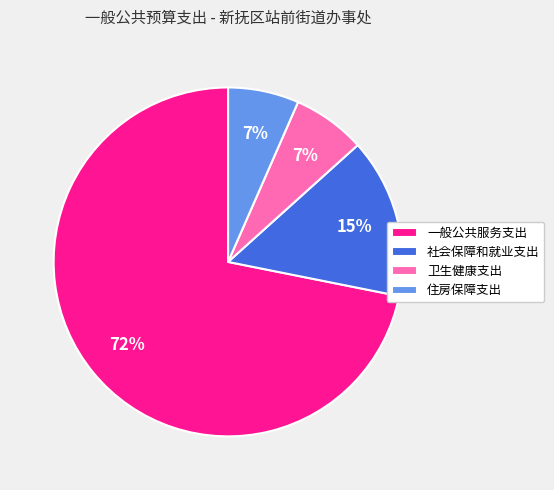

True or false: 卫生健康支出 accounts for 1% of the total.

False